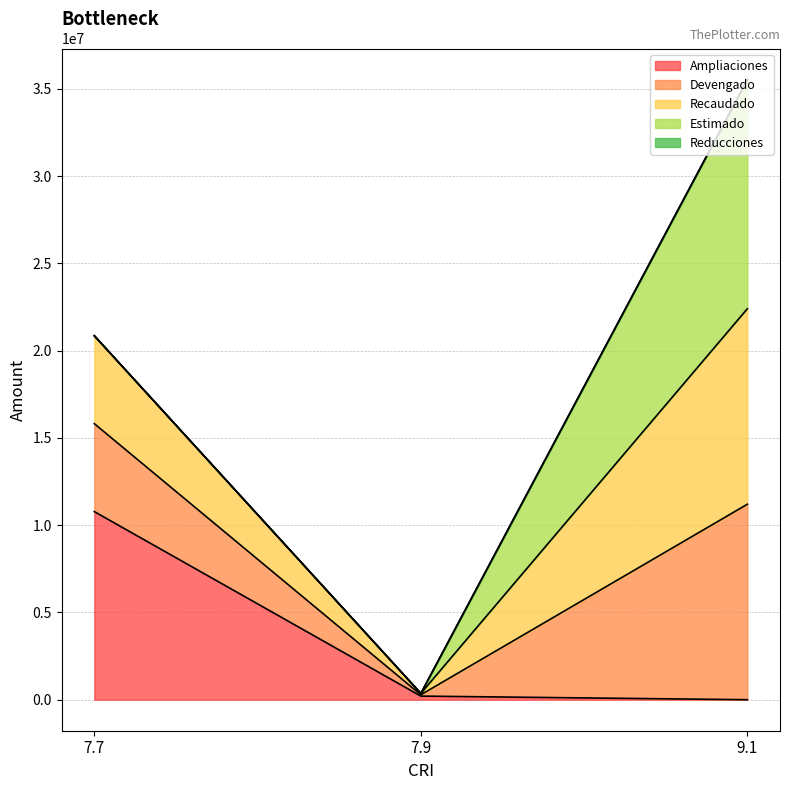

At which category is the sum across all series the highest?

9.1